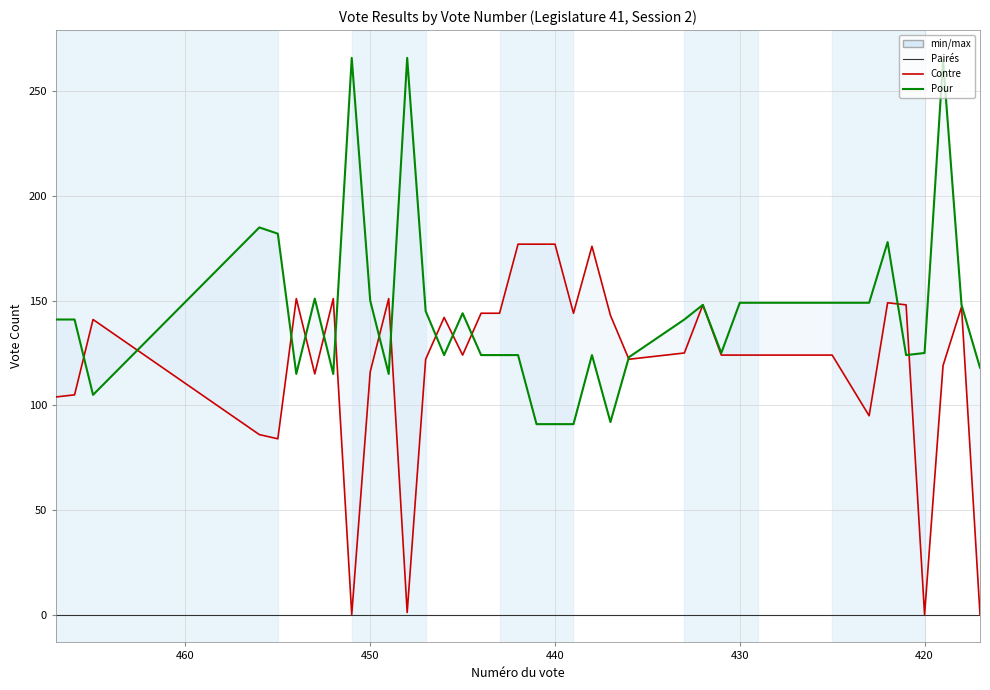

Reading left to right, transcribe all the data shown in this chart.

Pairés: 0	0	0	0	0	0	0	0	0	0	0	0	0	0	0	0	0	0	0	0	0	0	0	0	0	0	0	0	0	0	0	0	0	0	0	0	0	0	0	0
Contre: 104	105	141	86	84	151	115	151	0	116	151	1	122	142	124	144	144	177	177	177	144	176	143	122	125	148	124	124	124	124	124	124	124	95	149	148	0	119	147	0
Pour: 141	141	105	185	182	115	151	115	266	150	115	266	145	124	144	124	124	124	91	91	91	124	92	123	141	148	125	149	149	149	149	149	149	149	178	124	125	265	148	118